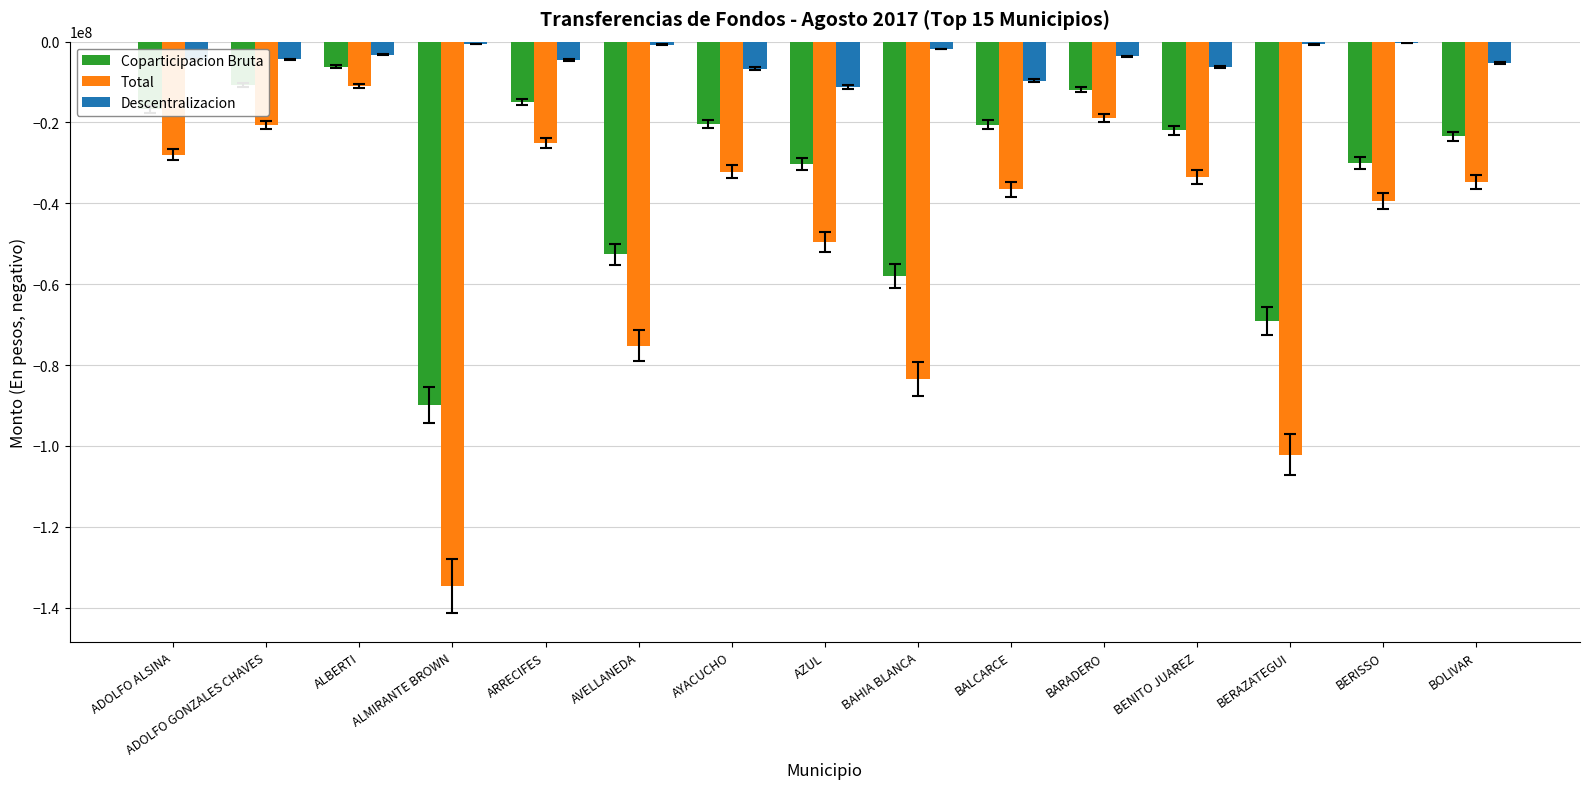

Which category has the highest value in the Total series?

ALBERTI